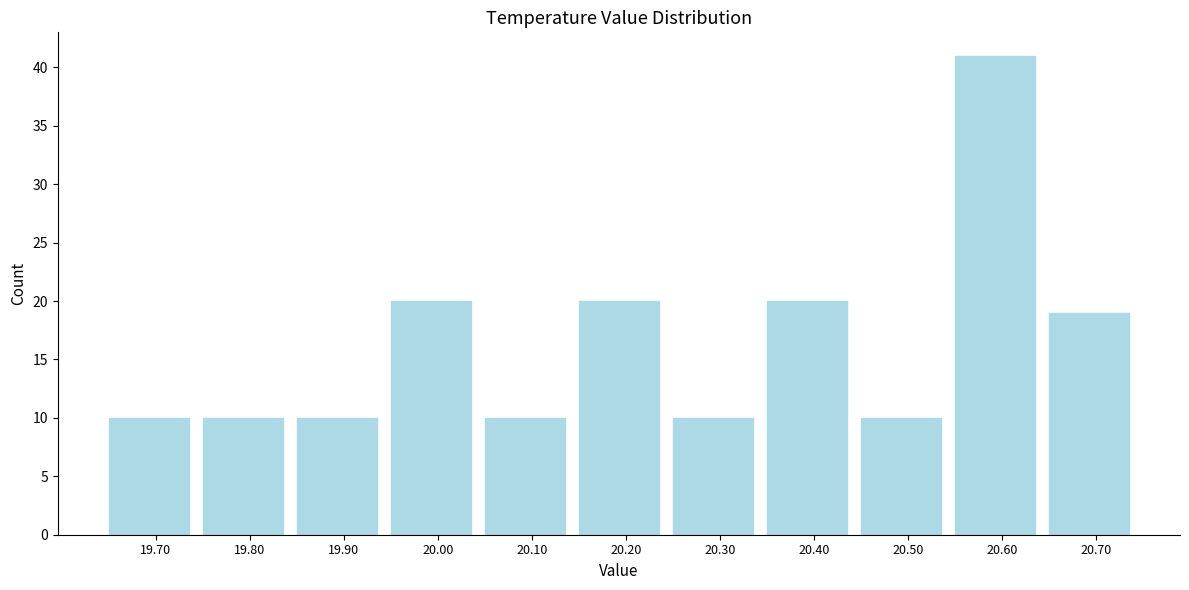

Reading left to right, list all the values displayed in this chart.

19.70=10	19.80=10	19.90=10	20.00=20	20.10=10	20.20=20	20.30=10	20.40=20	20.50=10	20.60=41	20.70=19